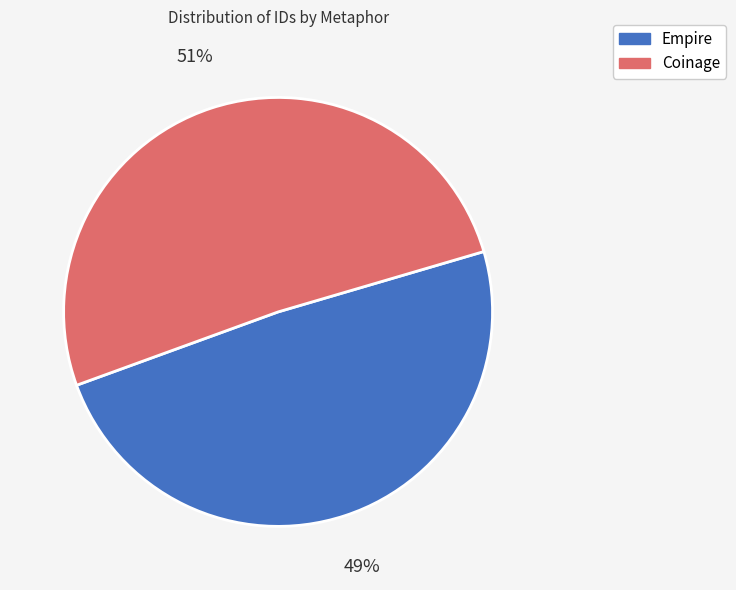

The Coinage slice represents 59% of the pie. True or false?

False